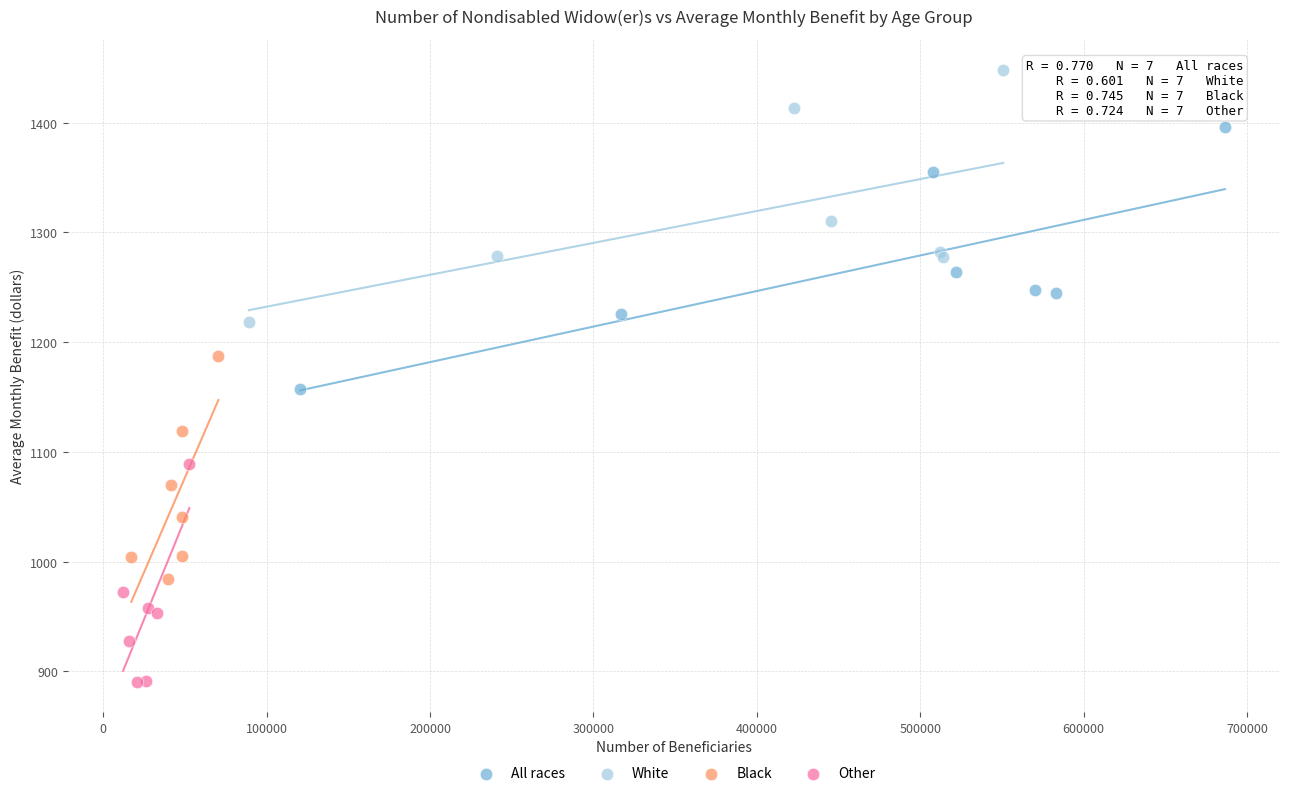

Which series reaches the maximum Y coordinate?

White